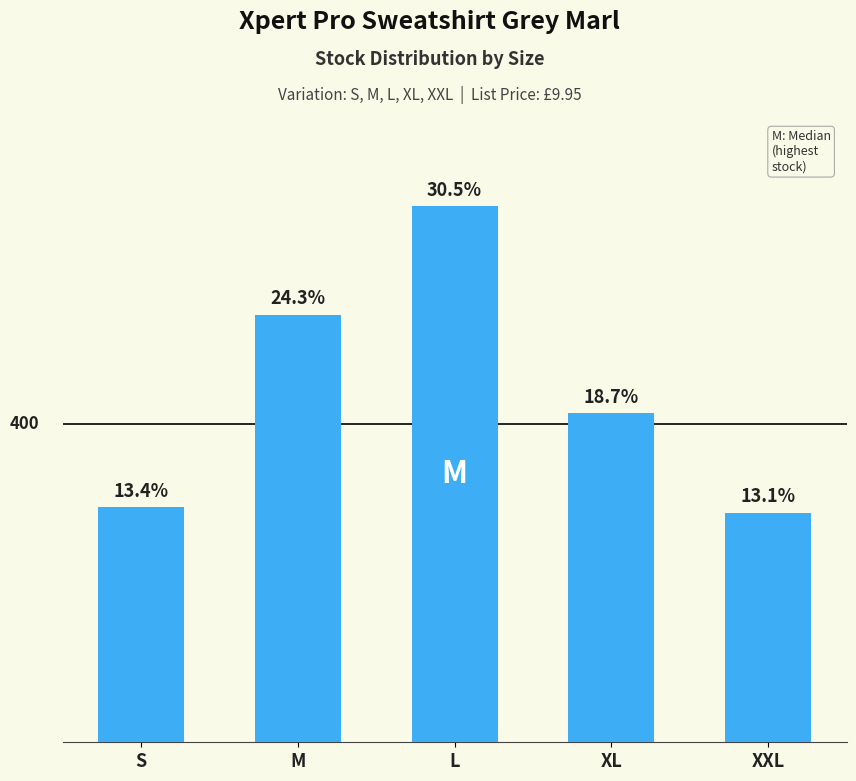

Which label corresponds to the largest value in the chart?

L